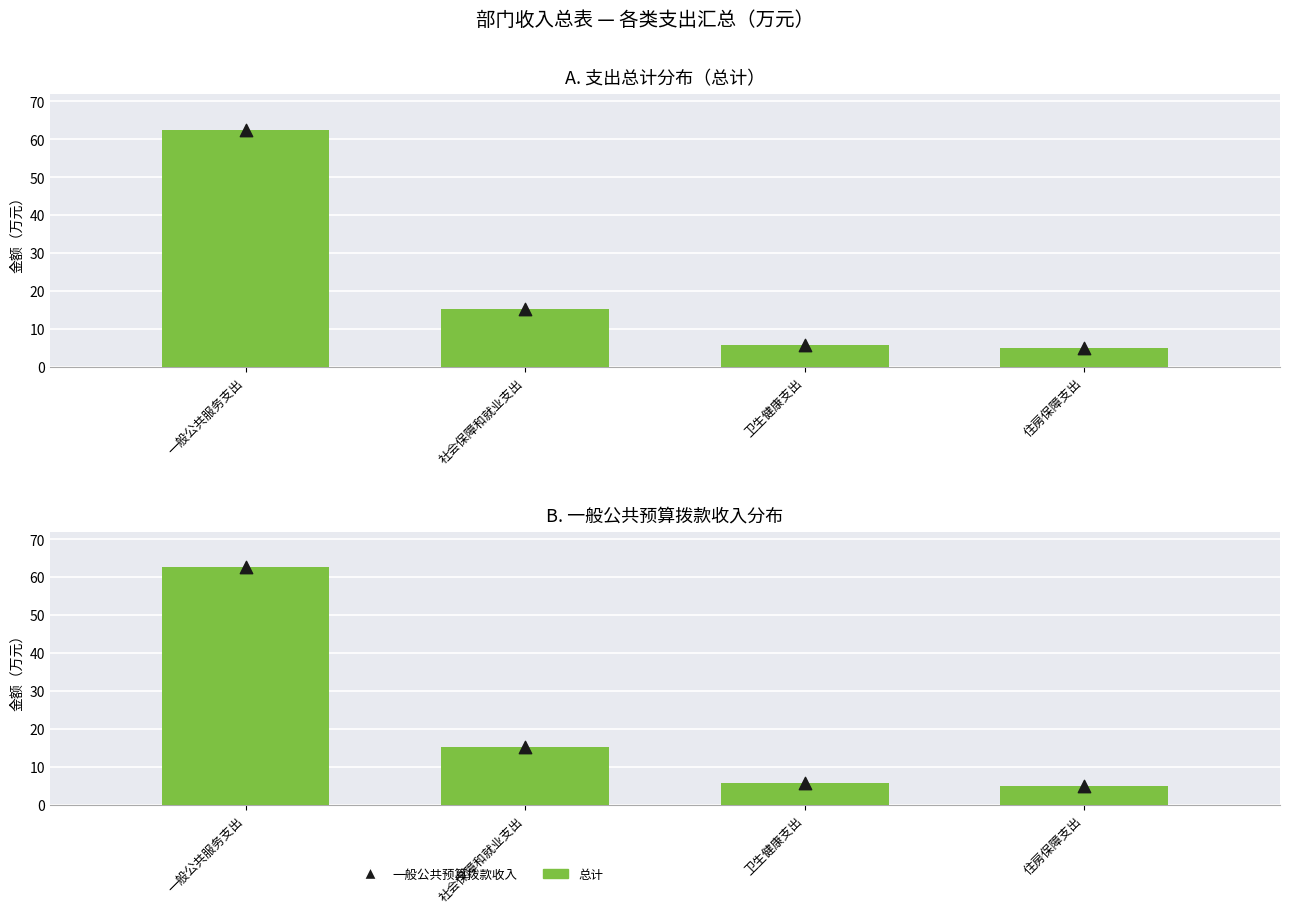

At how many categories does at least one series exceed 32?

1